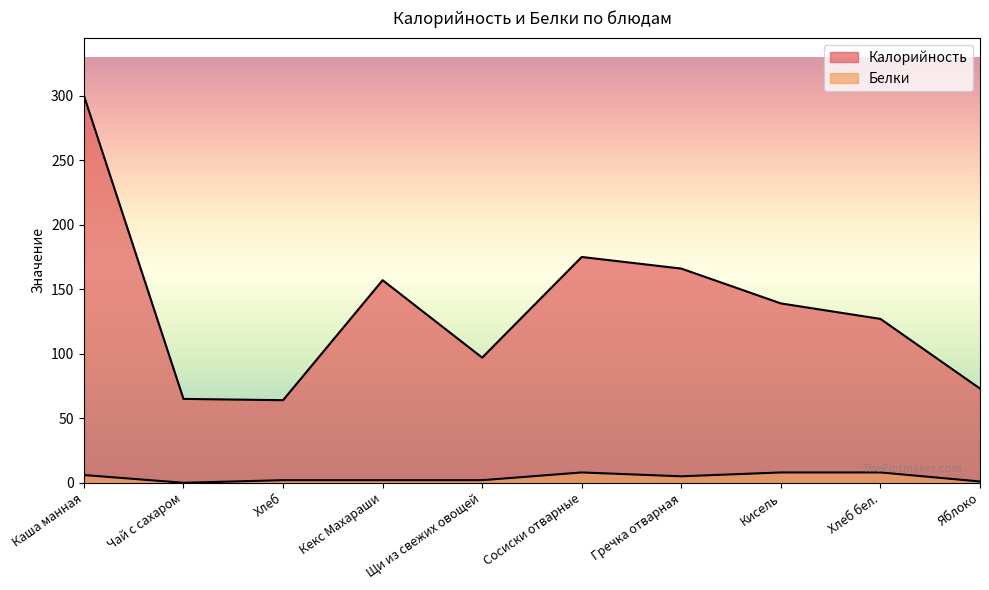

What is the maximum value for Калорийность?

300